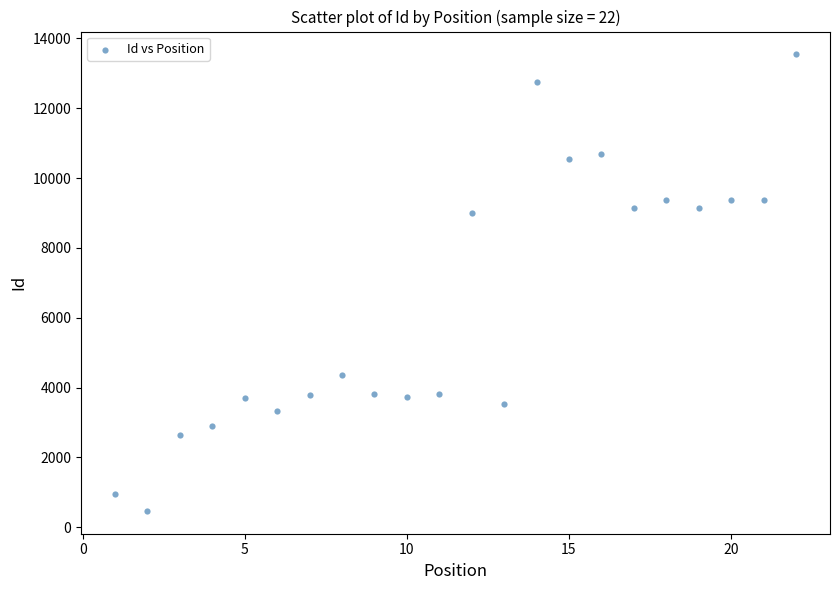

What is the range of X values (max minus min)?

21